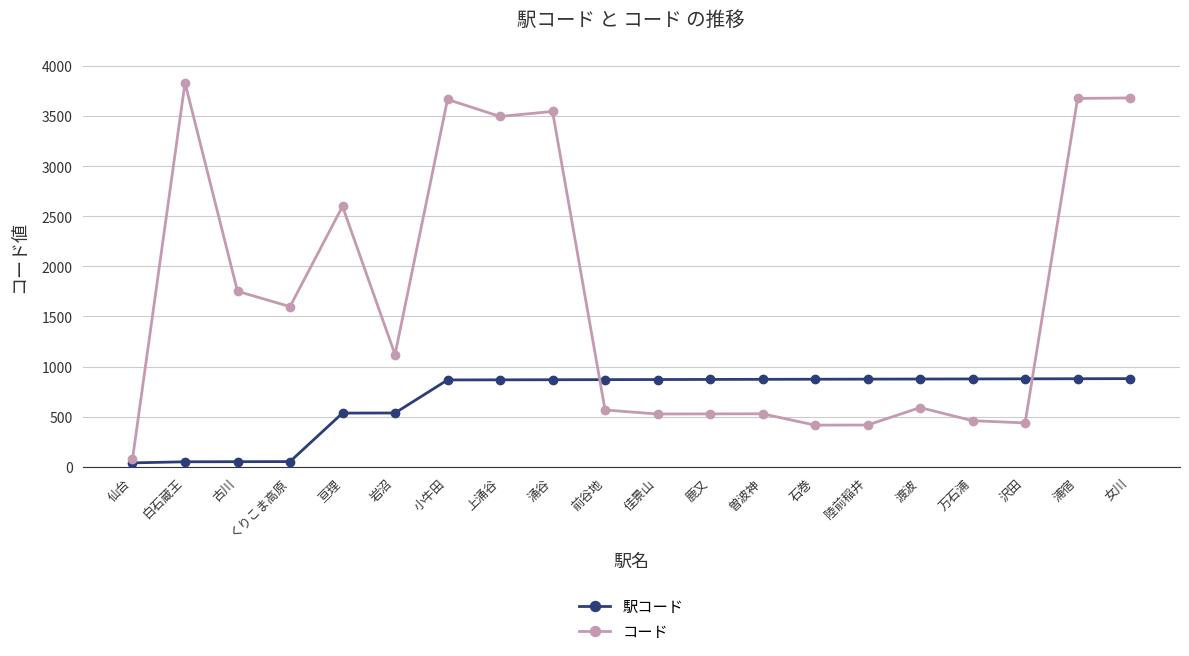

Where is the first local maximum for コード?

白石蔵王